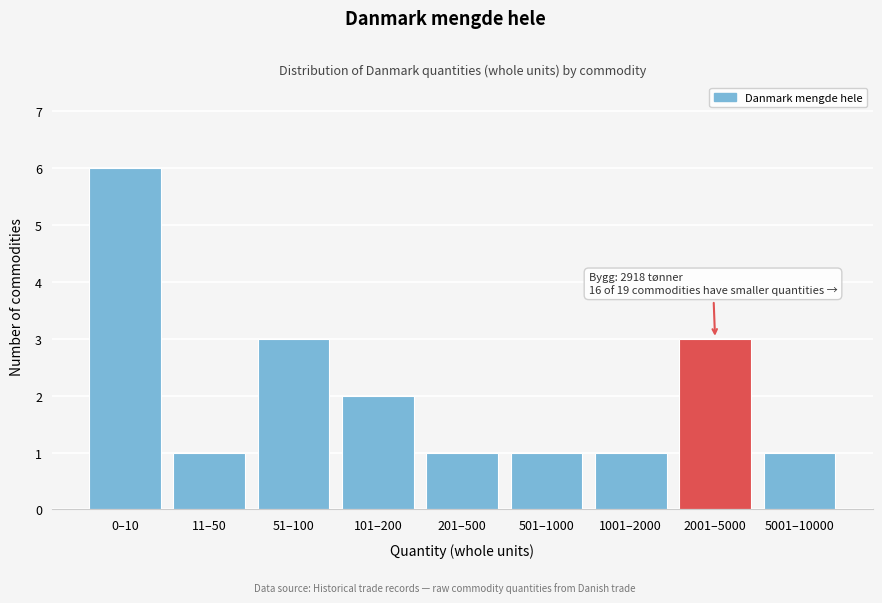

Reading left to right, extract all data points from this chart.

6	1	3	2	1	1	1	3	1